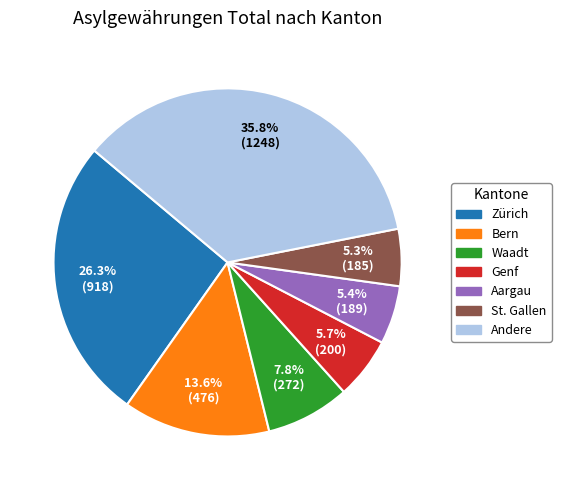

How much of the chart is everything except Andere?

64.2%